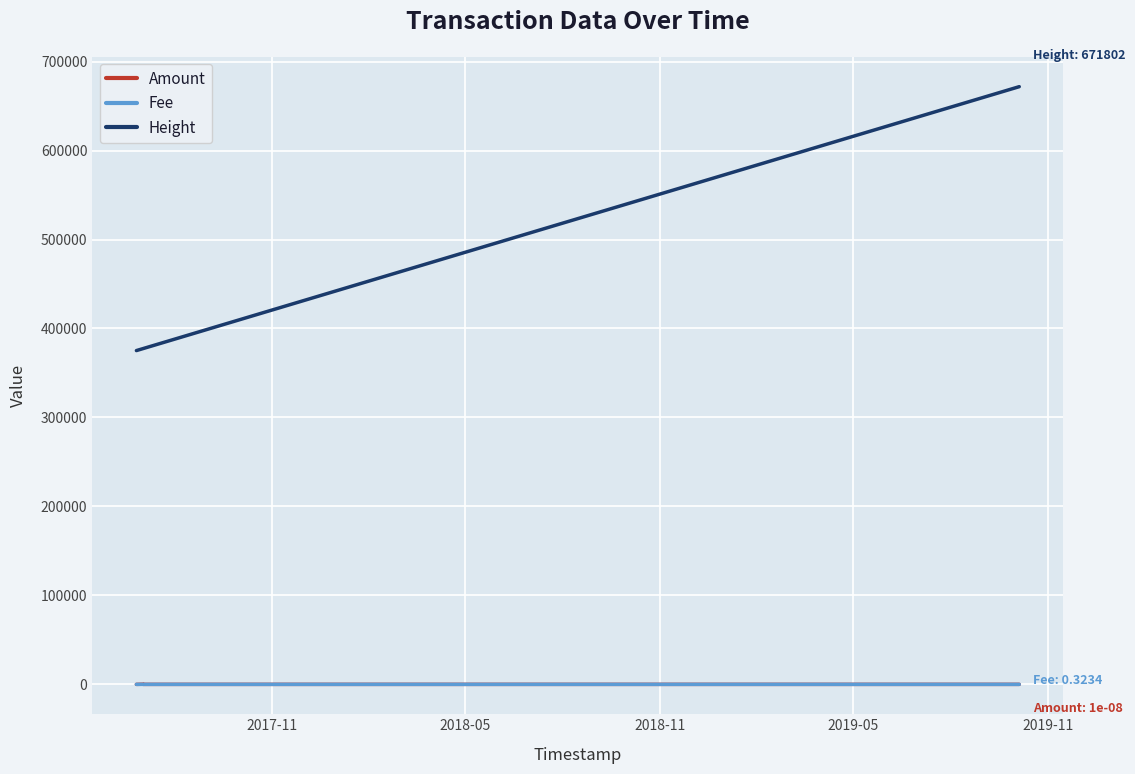

At how many categories does at least one series exceed 541125?

2